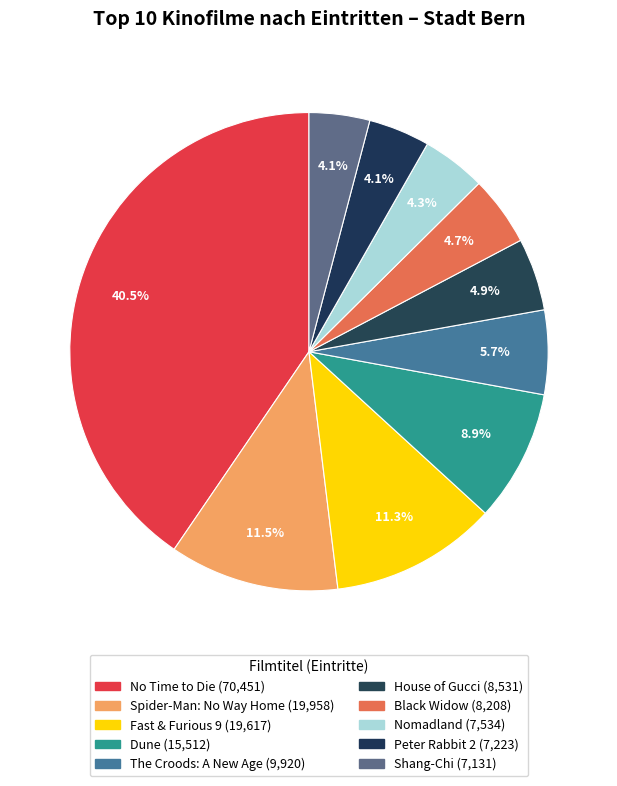

To the nearest percent, what percentage of the pie is Nomadland?

4%